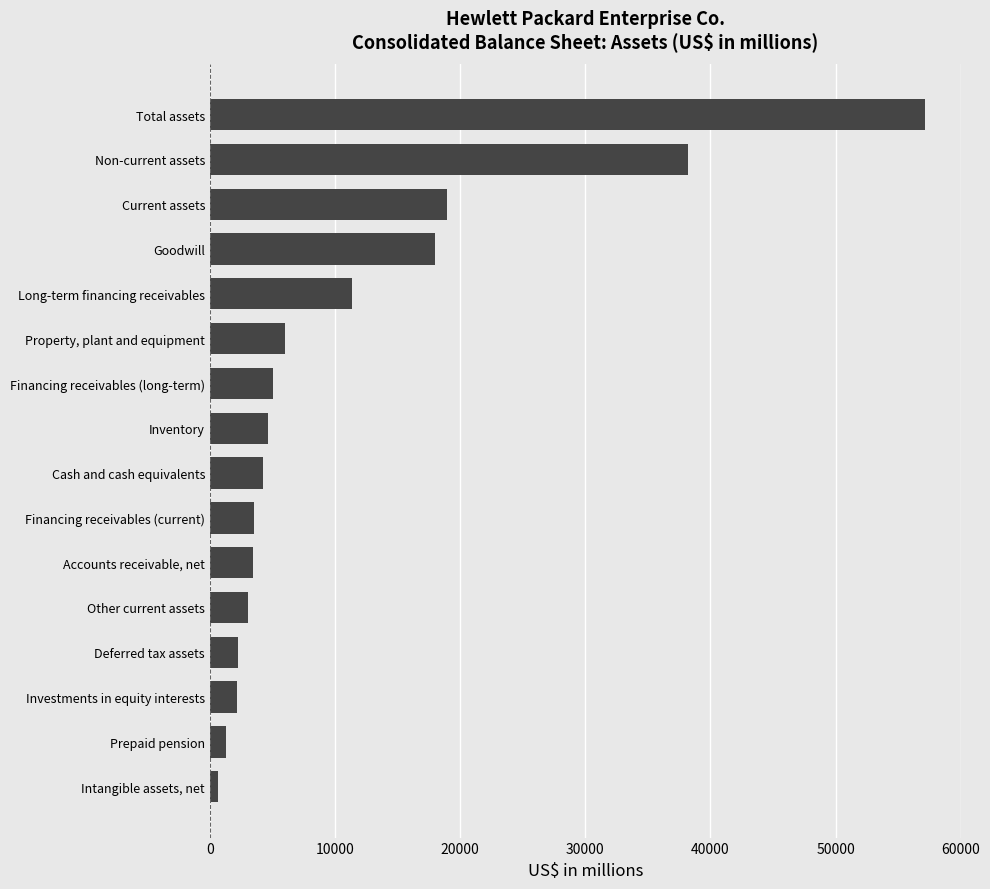

The value at Total assets is 78726. True or false?

False